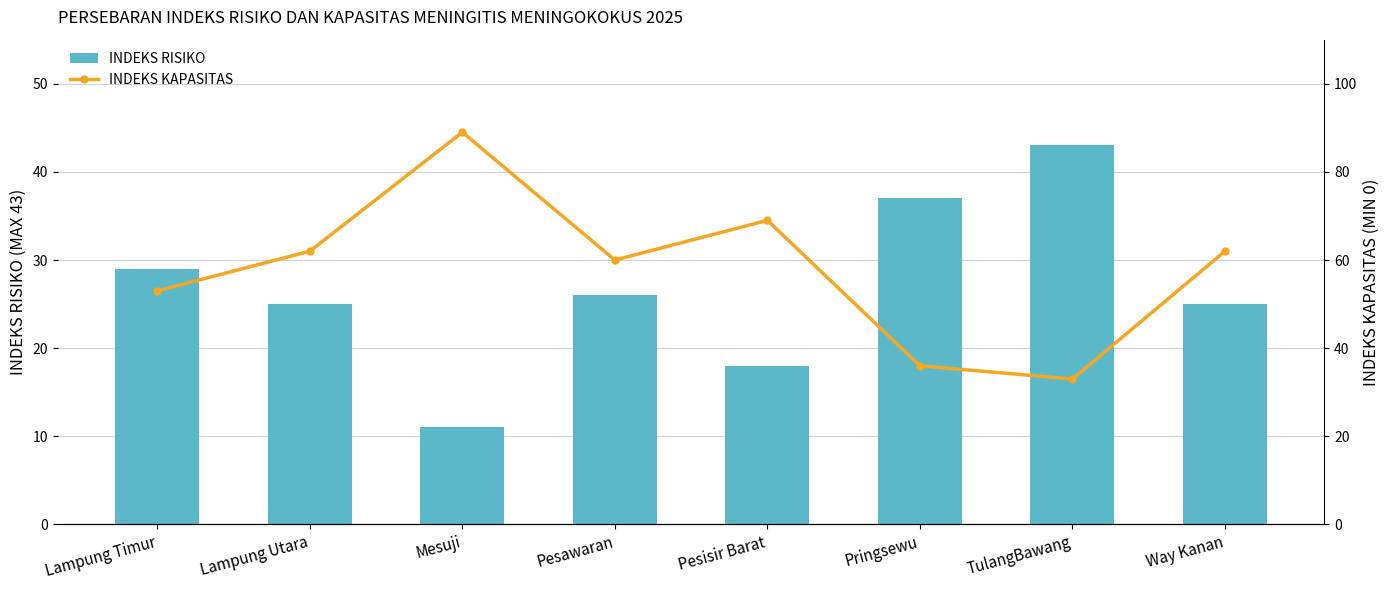

Is the value of INDEKS KAPASITAS at Lampung Timur greater than the value of INDEKS RISIKO at Lampung Utara?

Yes